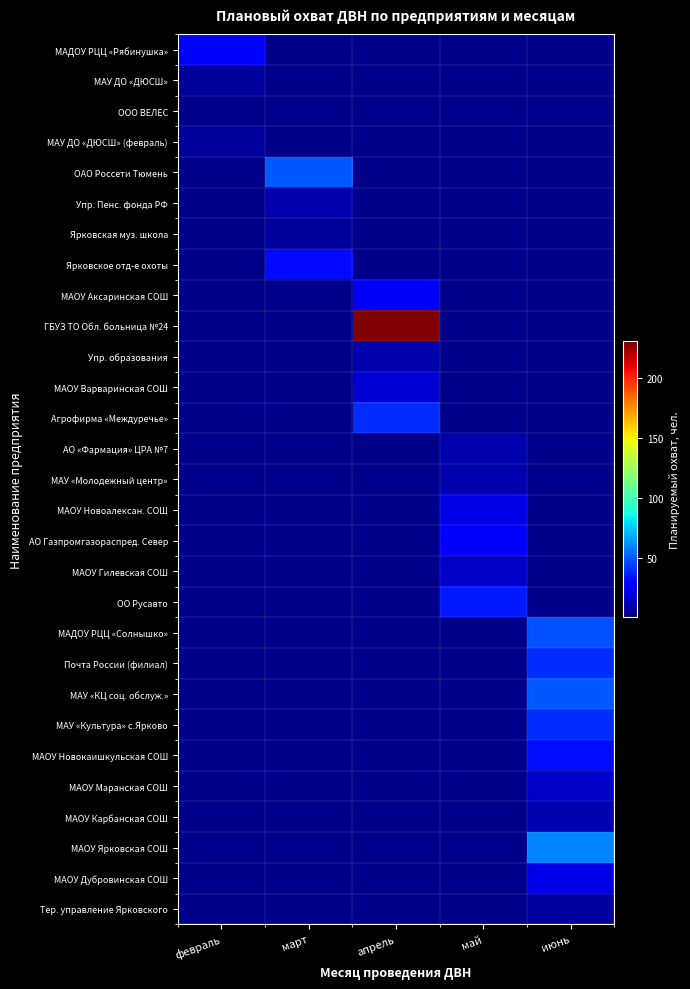

Is the value of МАОУ Аксаринская СОШ at июнь greater than the value of ООО ВЕЛЕС at апрель?

No